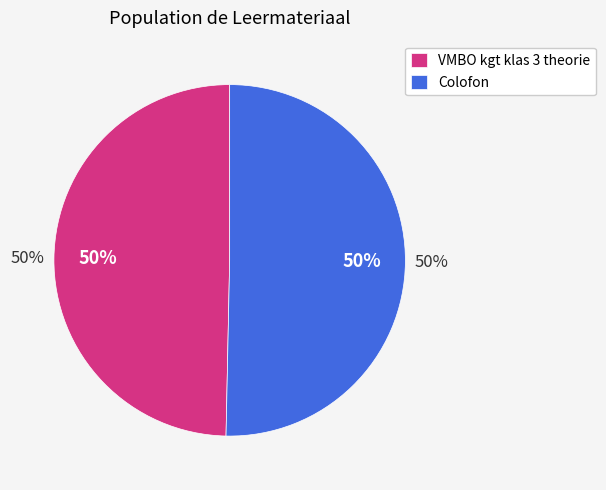

Which category has the smallest portion of the pie?

VMBO kgt klas 3 theorie